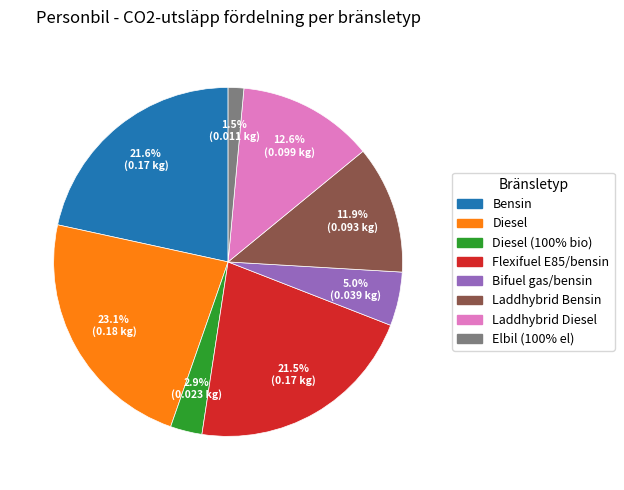

To the nearest percent, what is the average slice percentage?

12%